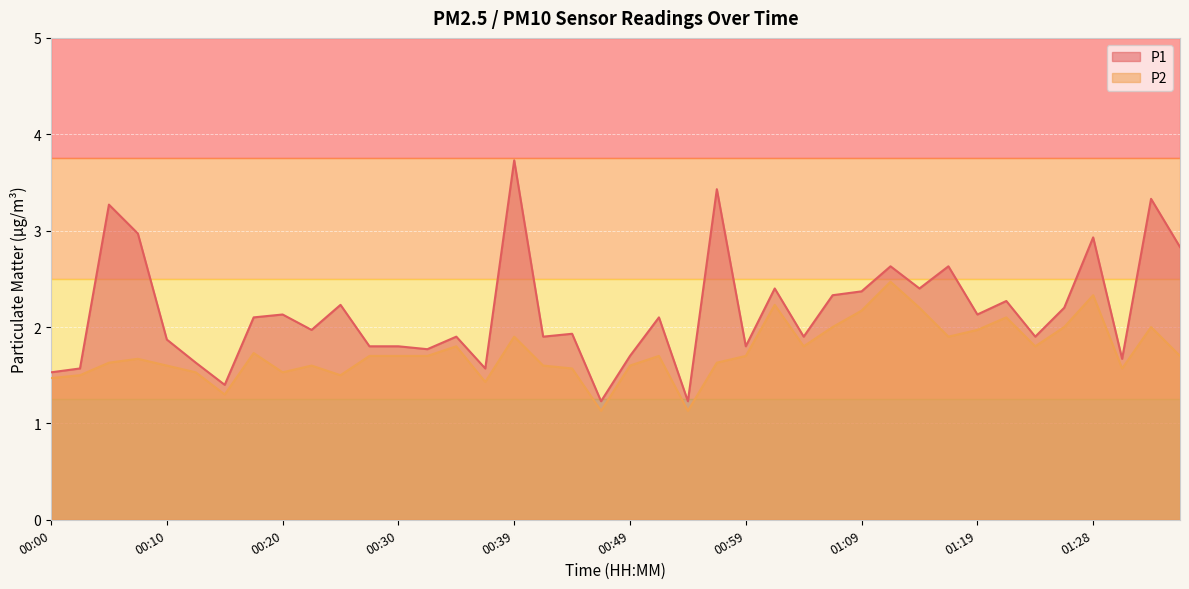

At which label does P1 first exceed 2?

00:05